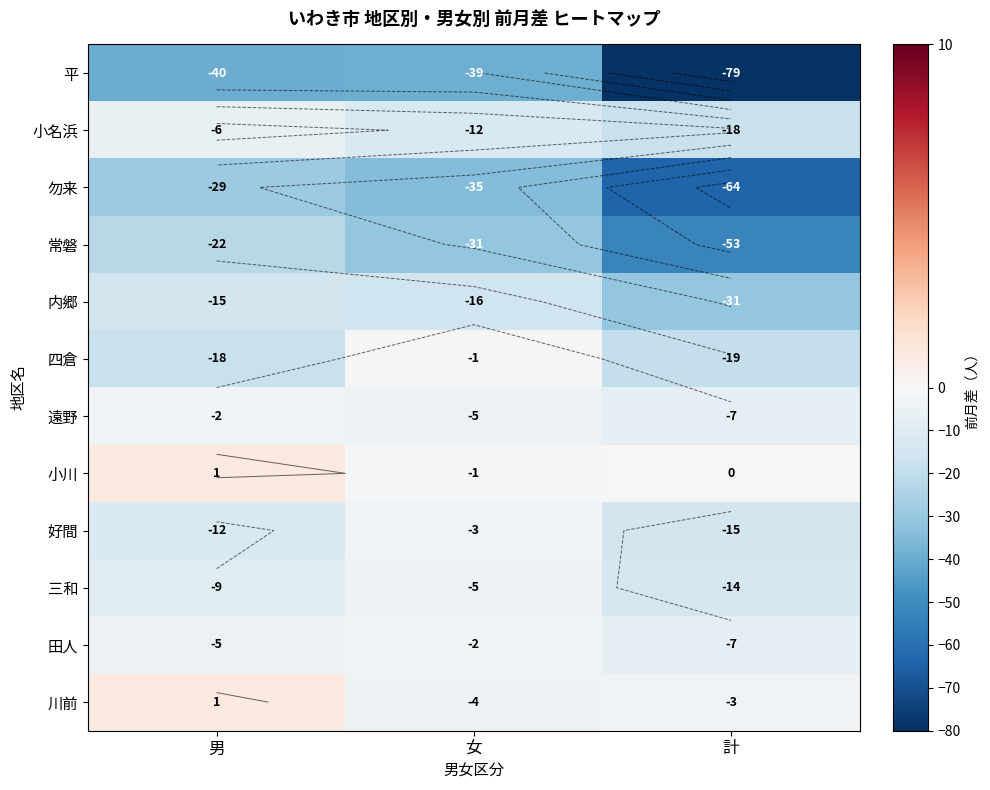

How many 勿来 values are between -64 and -29?

3